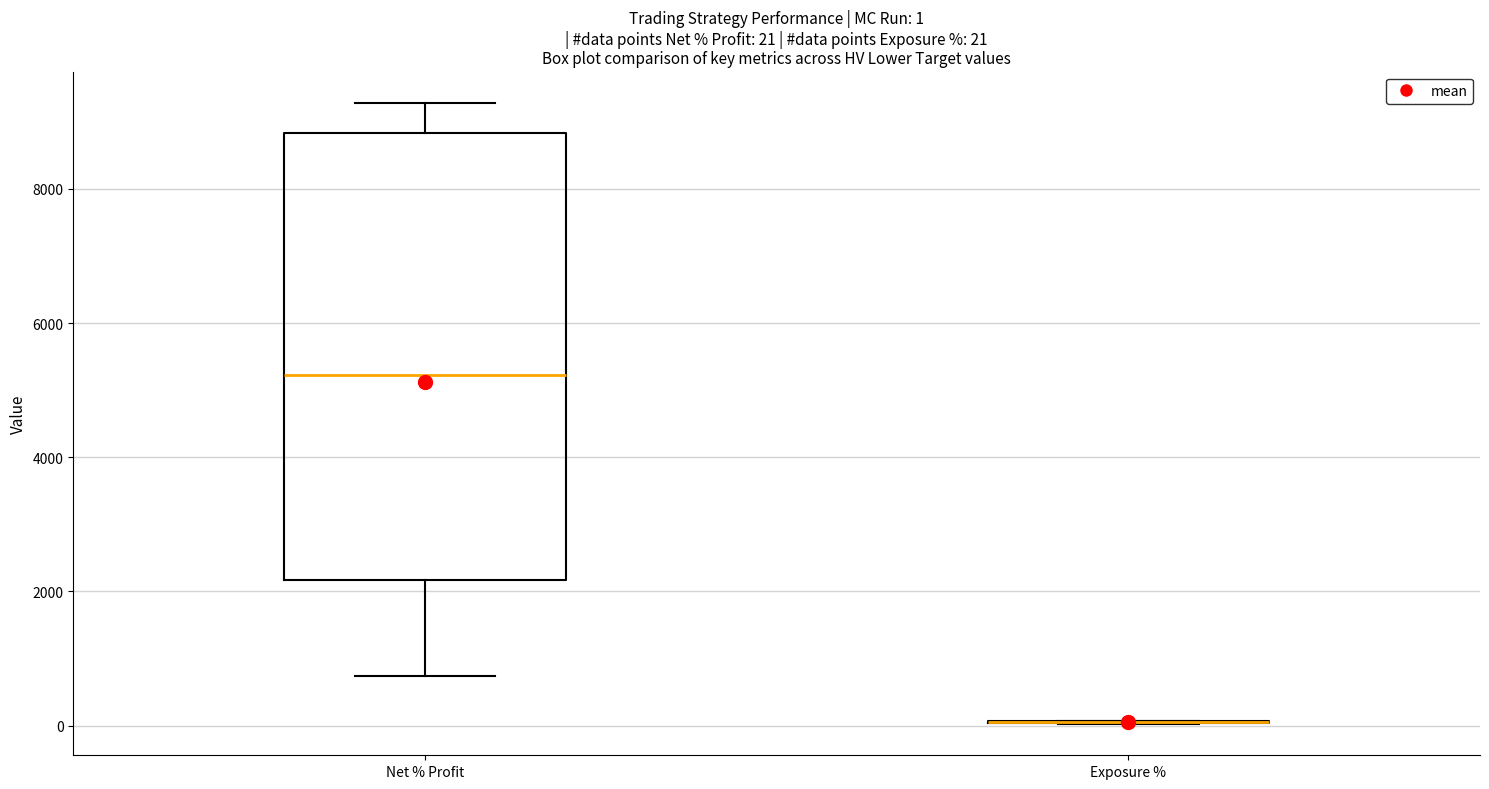

Which box is the tallest, from its lower edge to its upper edge?

Net % Profit